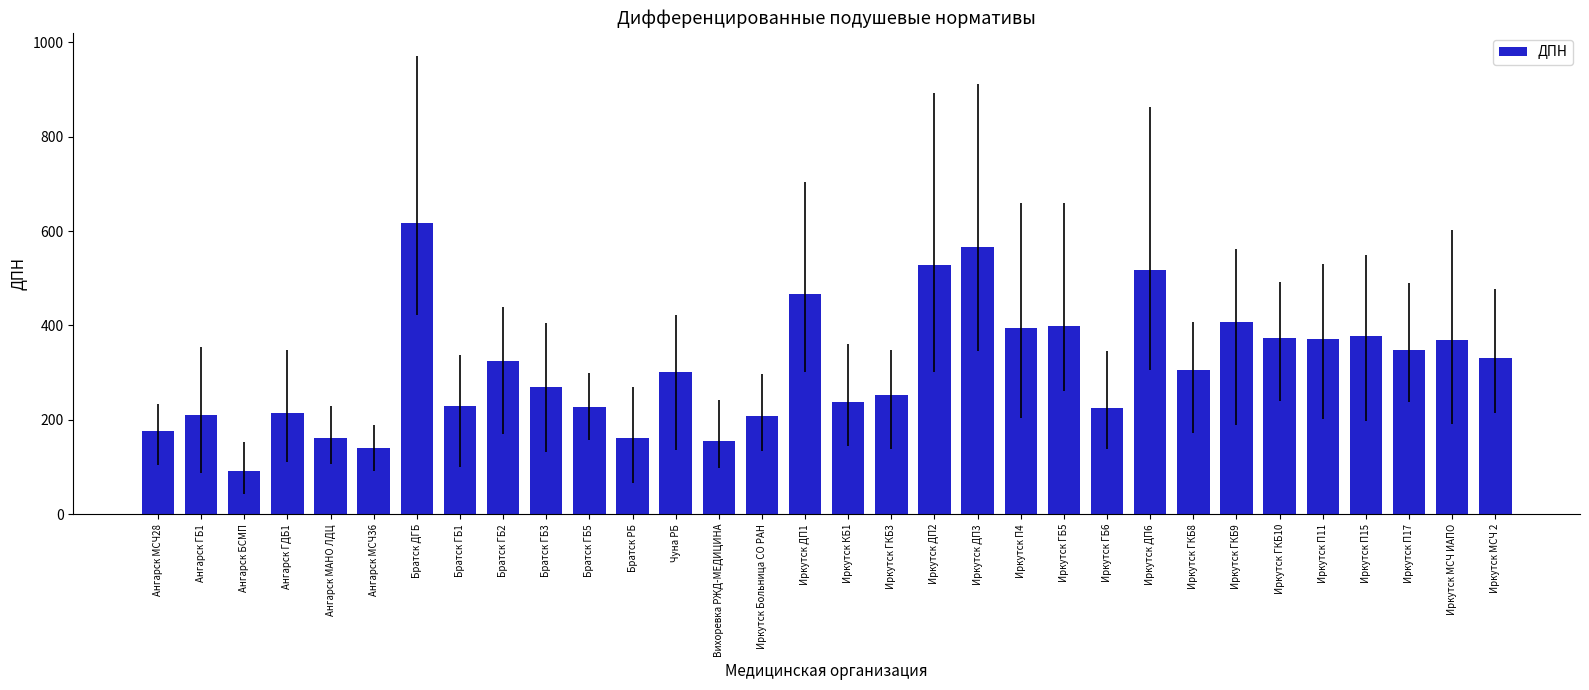

Approximately how many times larger is the value at Иркутск МСЧ ИАПО compared to Братск ГБ3?

1.4